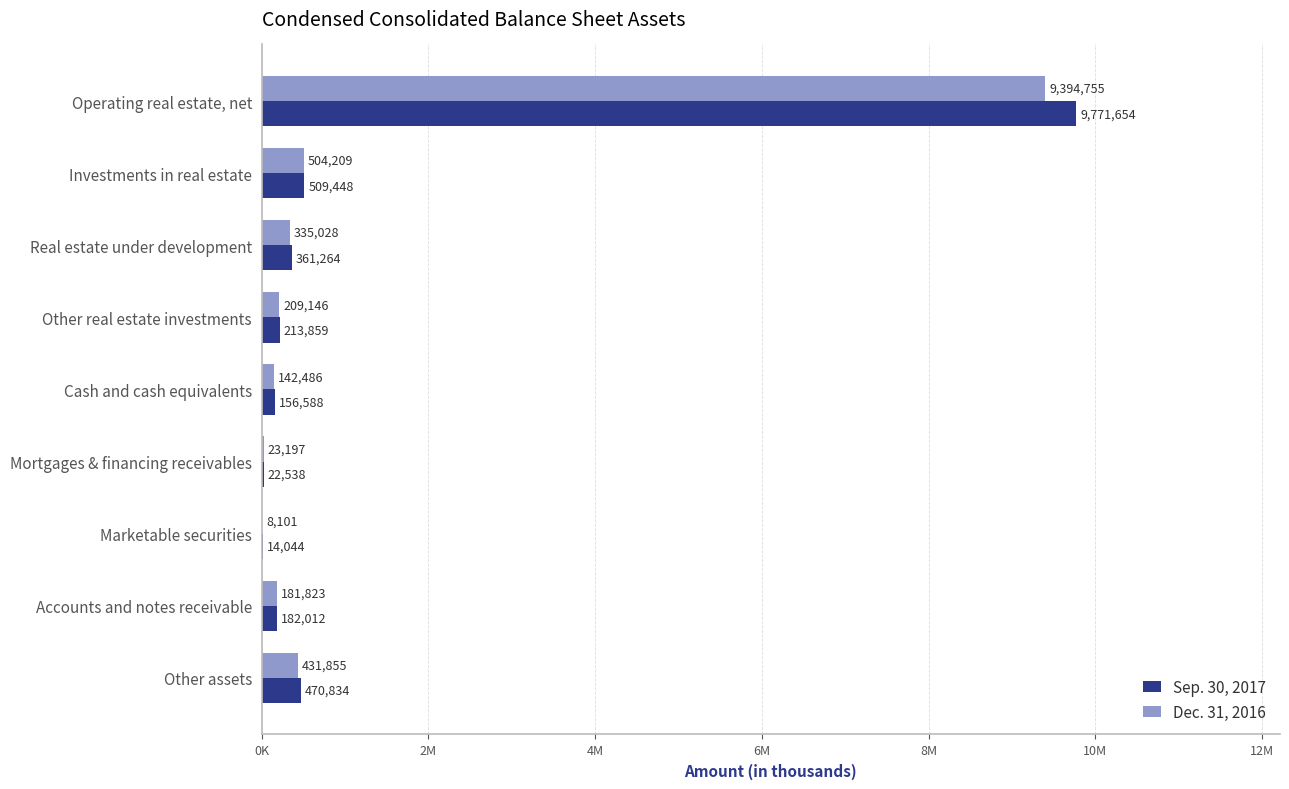

What are all the series names shown in the legend?

Sep. 30, 2017, Dec. 31, 2016